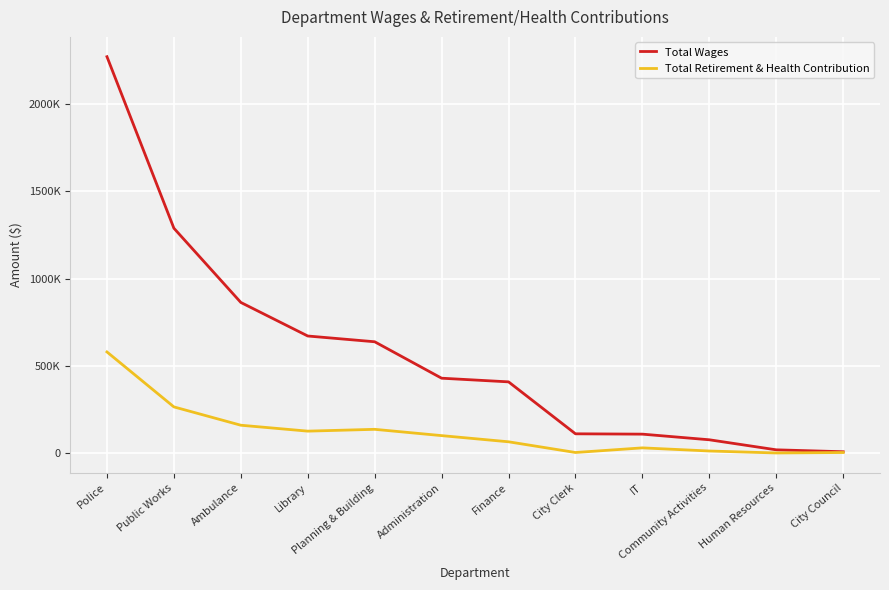

Reading left to right, transcribe all the data shown in this chart.

Total Wages: 2267995	1287475	863156	671264	638339	430027	409107	112149	110188	77971	20571	9600
Total Retirement & Health Contribution: 580156	265946	161208	127396	137775	101794	66493	5286	31758	13851	2539	5160